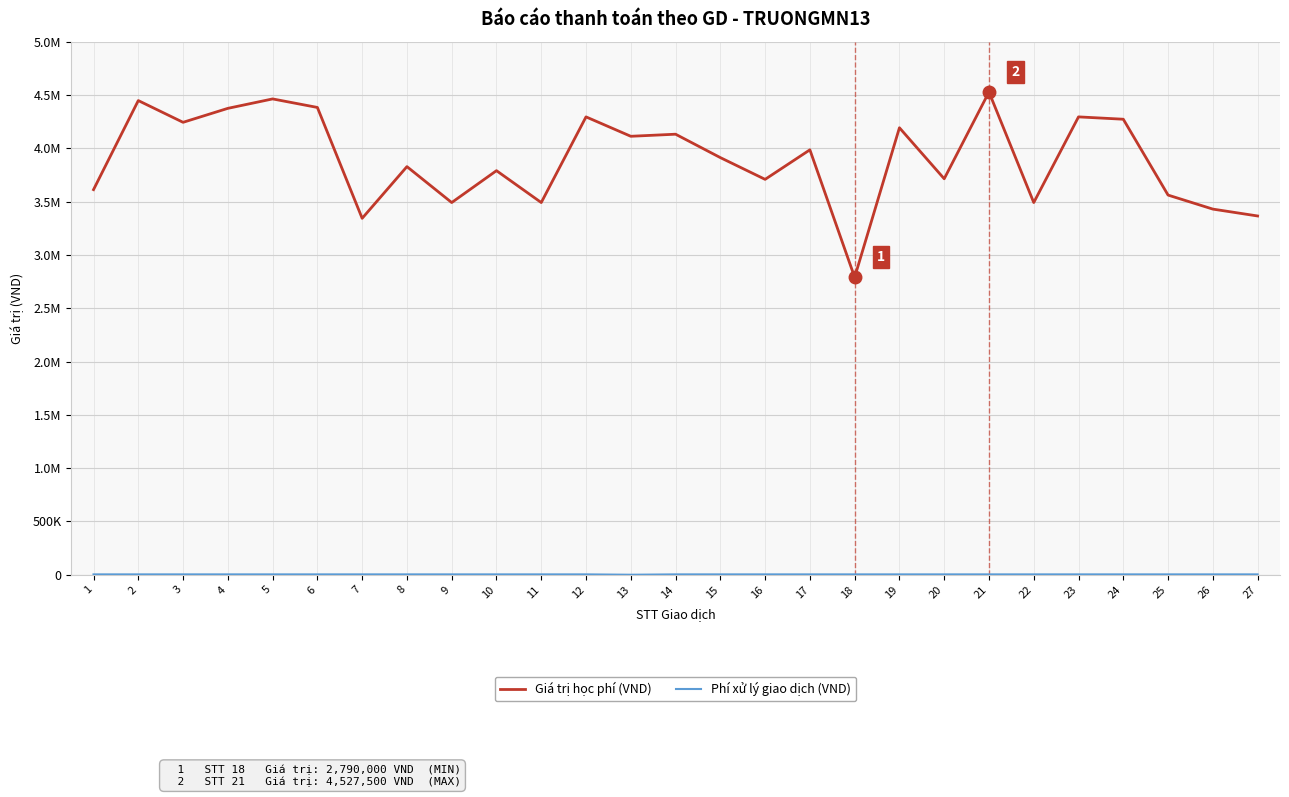

In Giá trị học phí (VND), how many points are higher than both neighbors (excluding endpoints)?

10